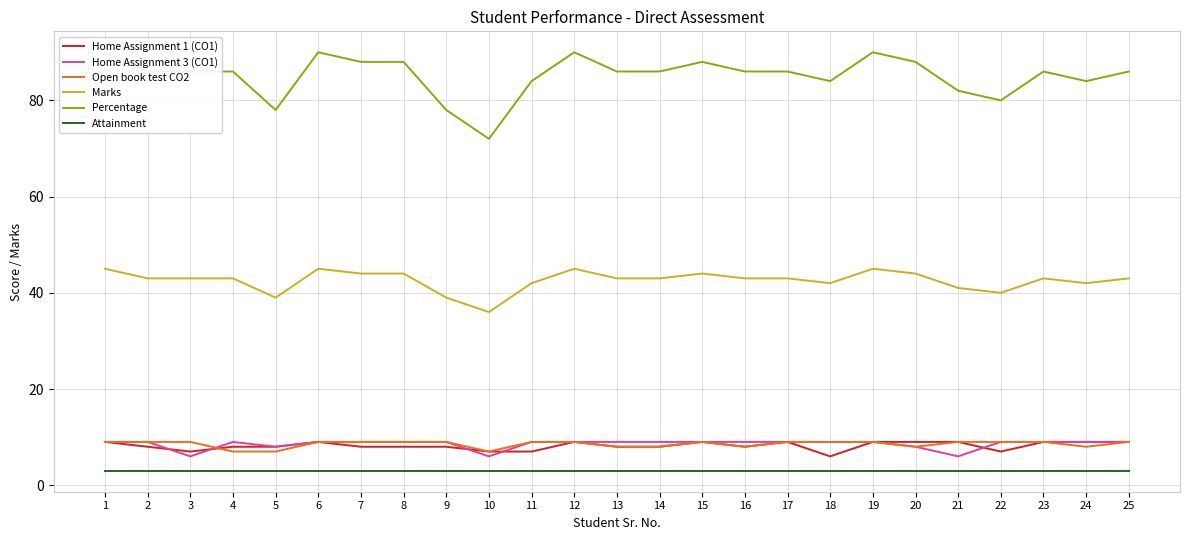

What is the difference between the maximum and minimum values in the Home Assignment 1 (CO1) series?

3